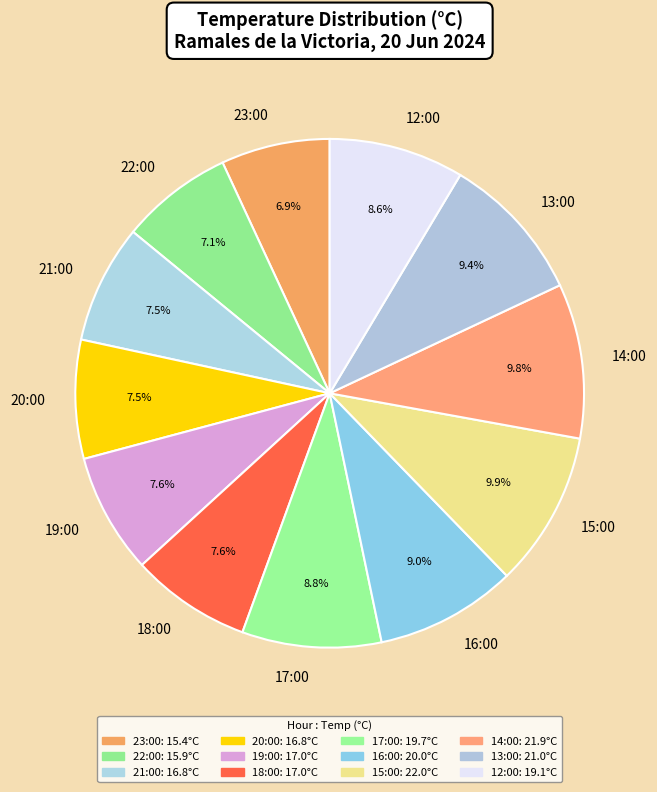

Is 12:00 the majority of the pie?

No